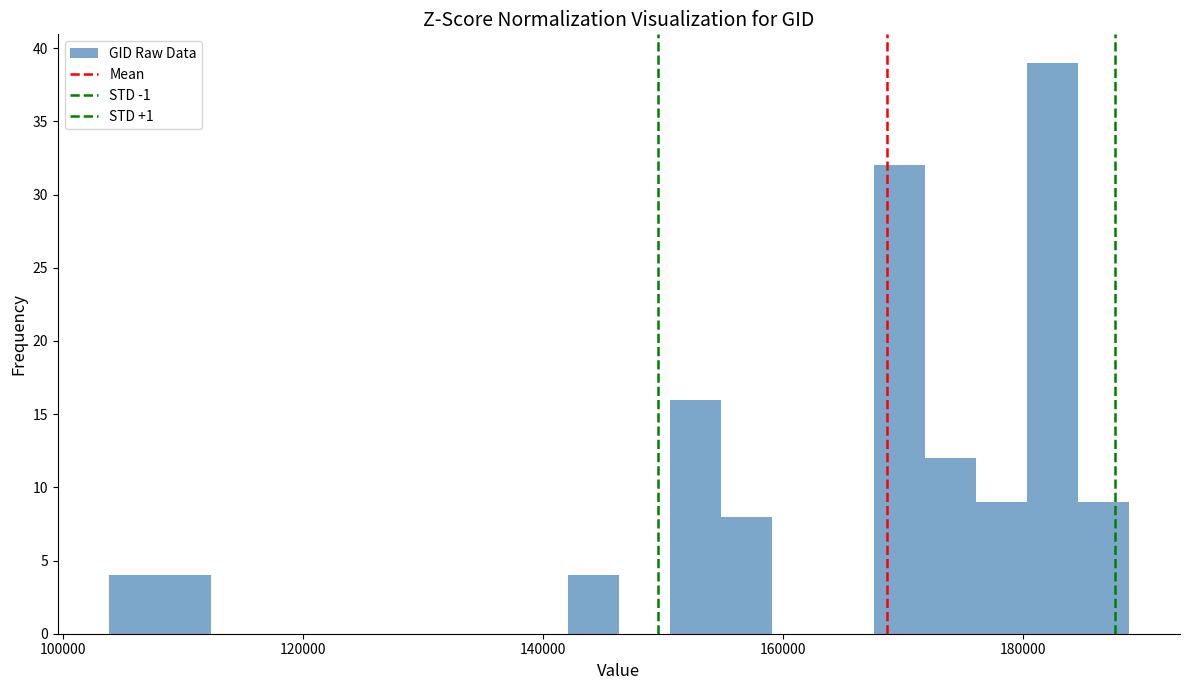

Read against the x-axis, roughly where is the centre of the tallest bar?

182000